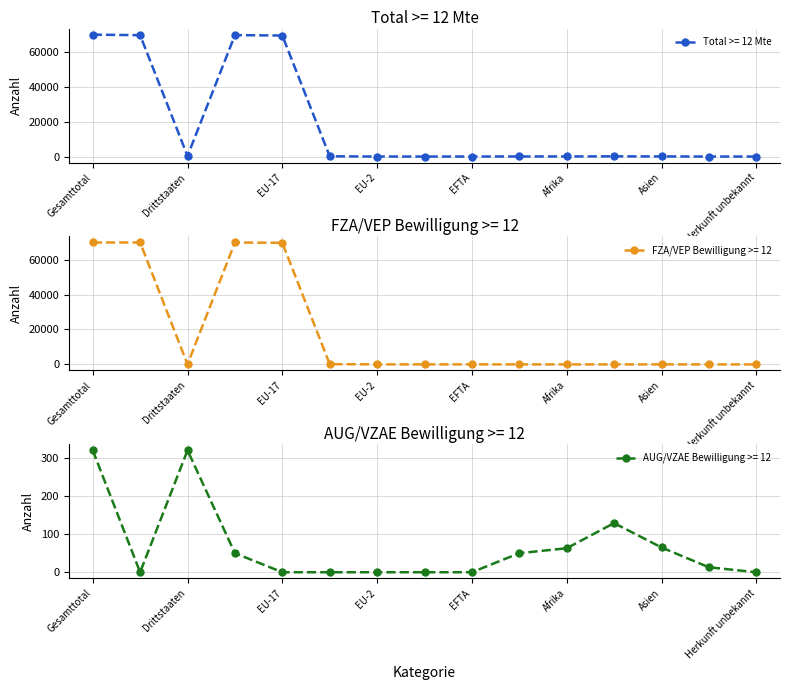

What is the label of the 1st point from the right?

Herkunft unbekannt